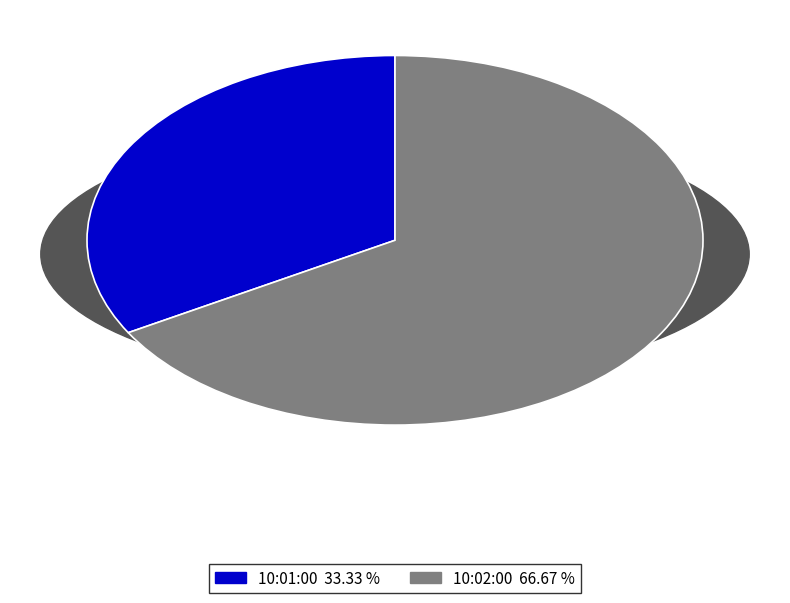

What is the largest slice in the pie chart?

10:02:00